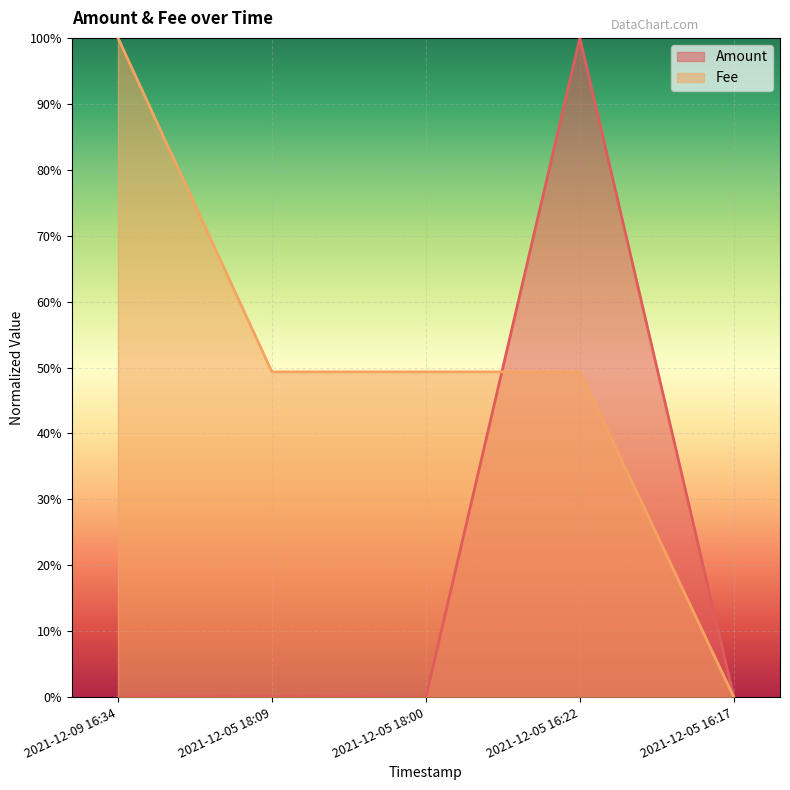

True or false: Fee and Amount intersect in this chart.

True